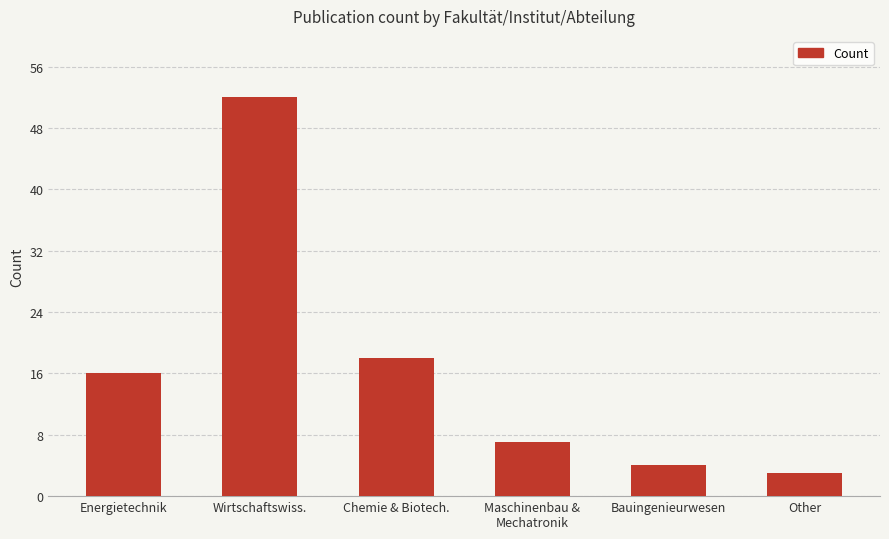

The chart shows a value of 9 at Energietechnik. True or false?

False